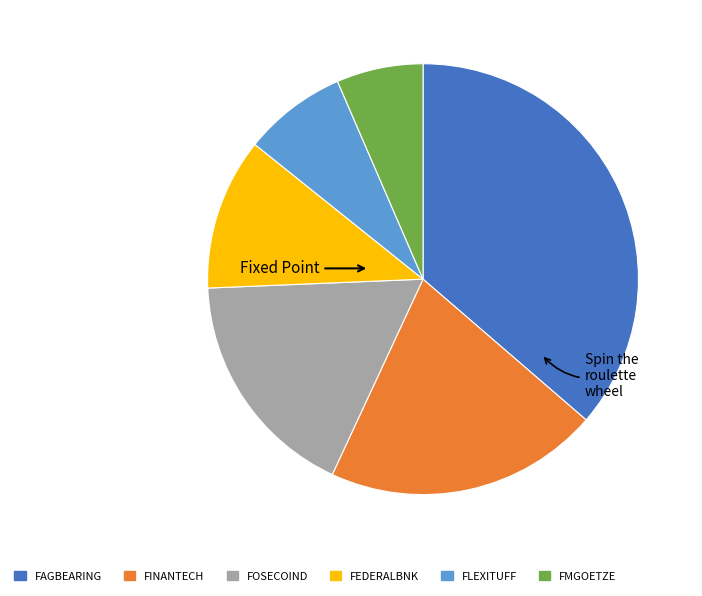

Is the sum of FMGOETZE and FAGBEARING greater than half?

No